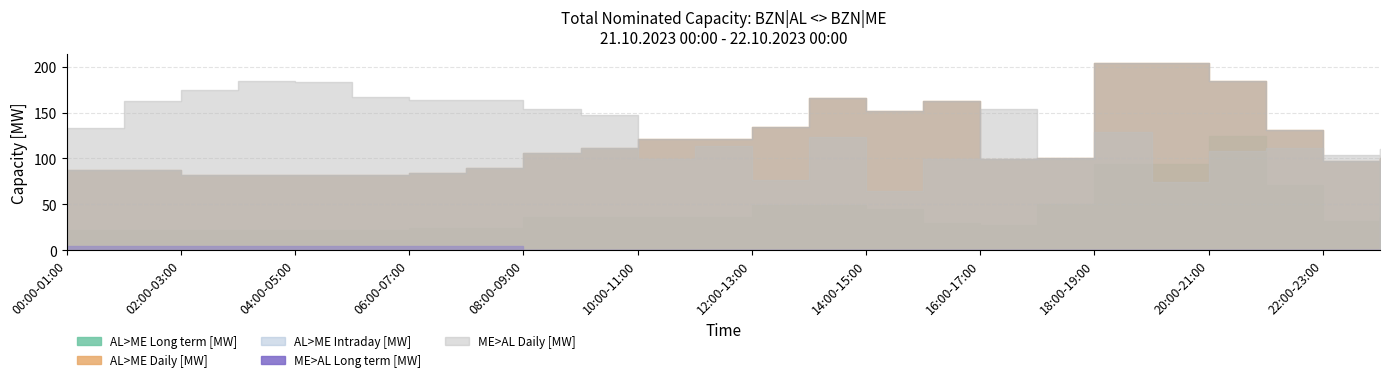

What is the value of the ME>AL Daily [MW] point at the 1st from the left?

133